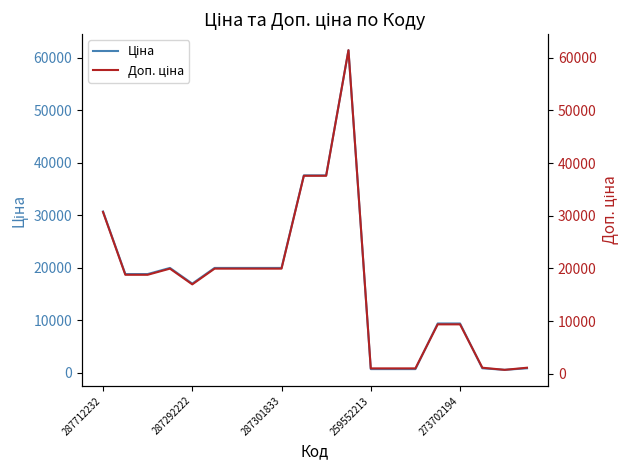

Count the number of categories in the chart.

20